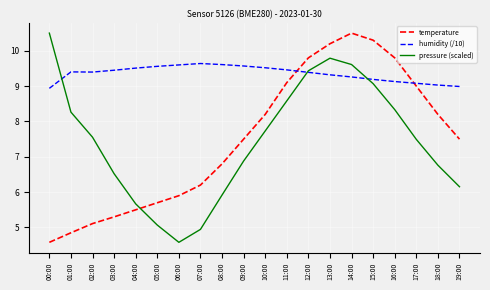

Does the chart display data point markers on the line(s)?

No